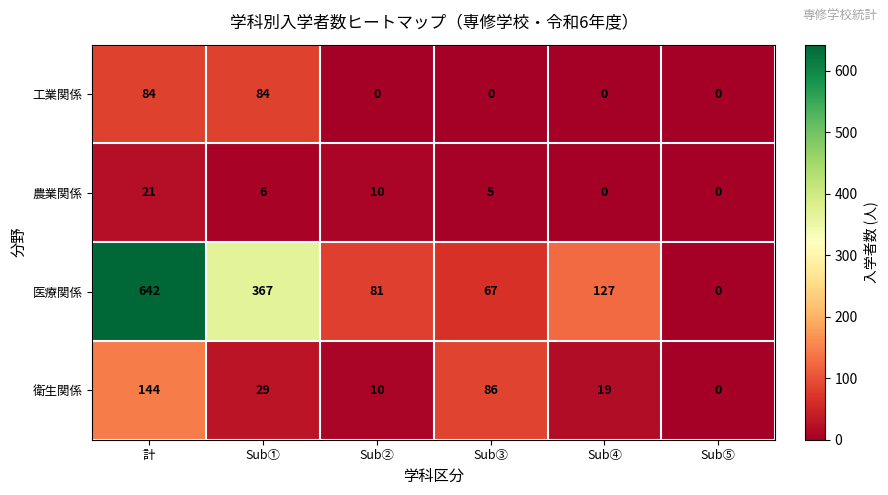

What is the total value across all series at Sub④?

146